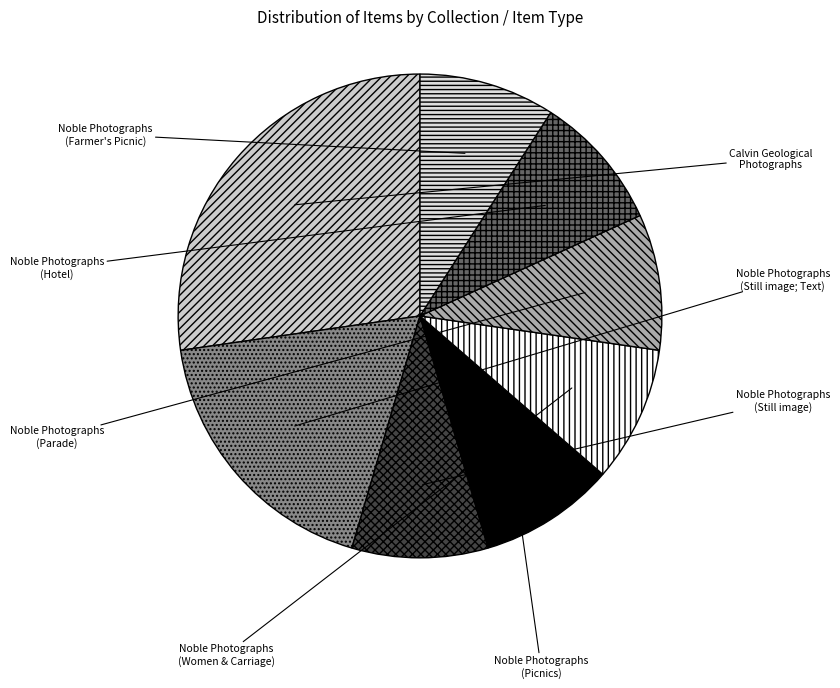

Is there a majority slice in this chart?

No